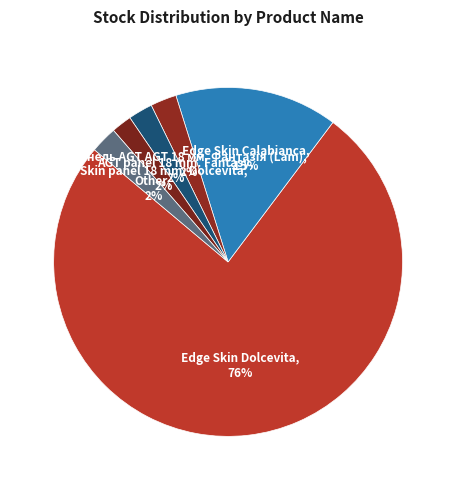

Is there a majority slice in this chart?

Yes